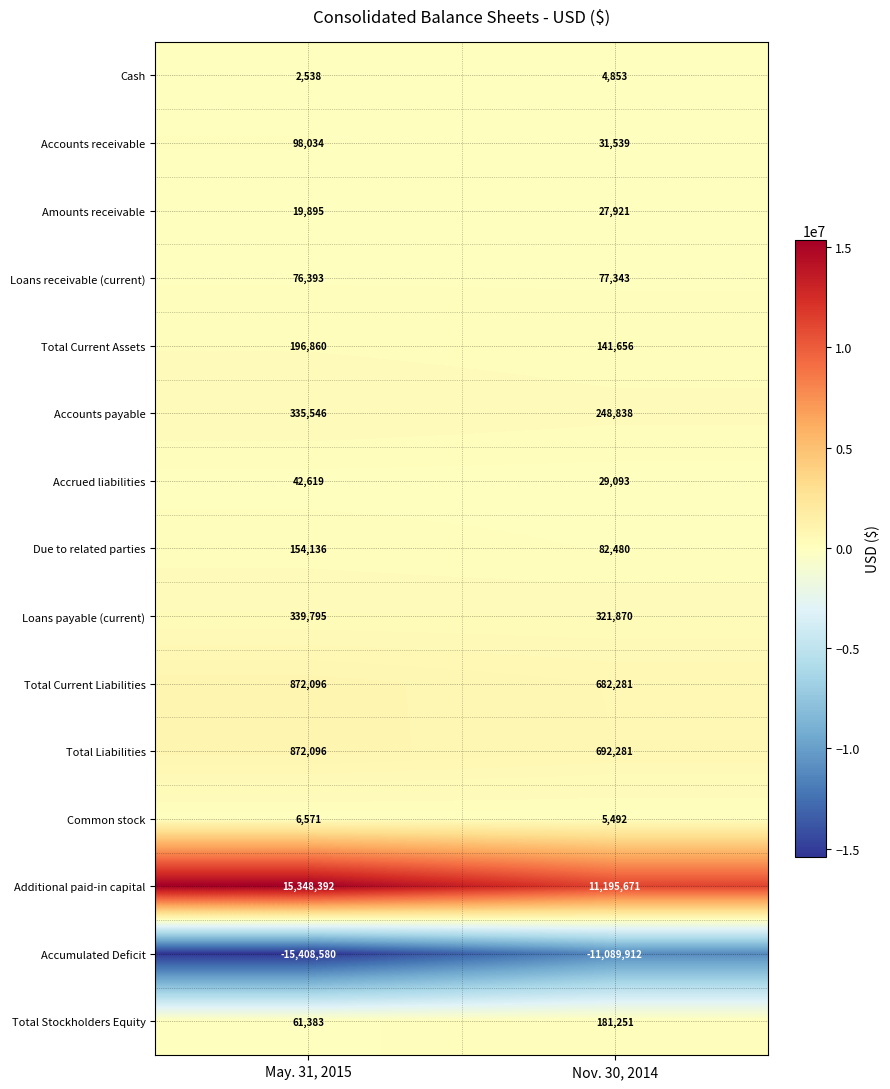

Rank the categories by Cash value from lowest to highest.

May. 31, 2015, Nov. 30, 2014